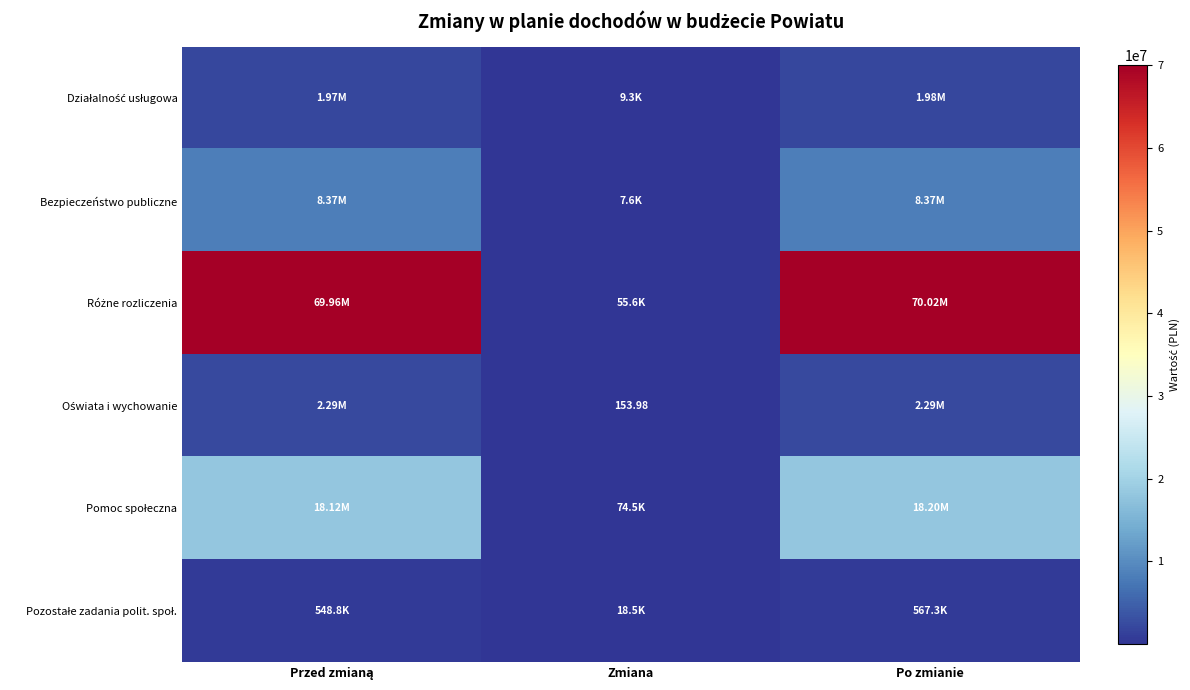

Which series has the largest total across all categories?

Różne rozliczenia